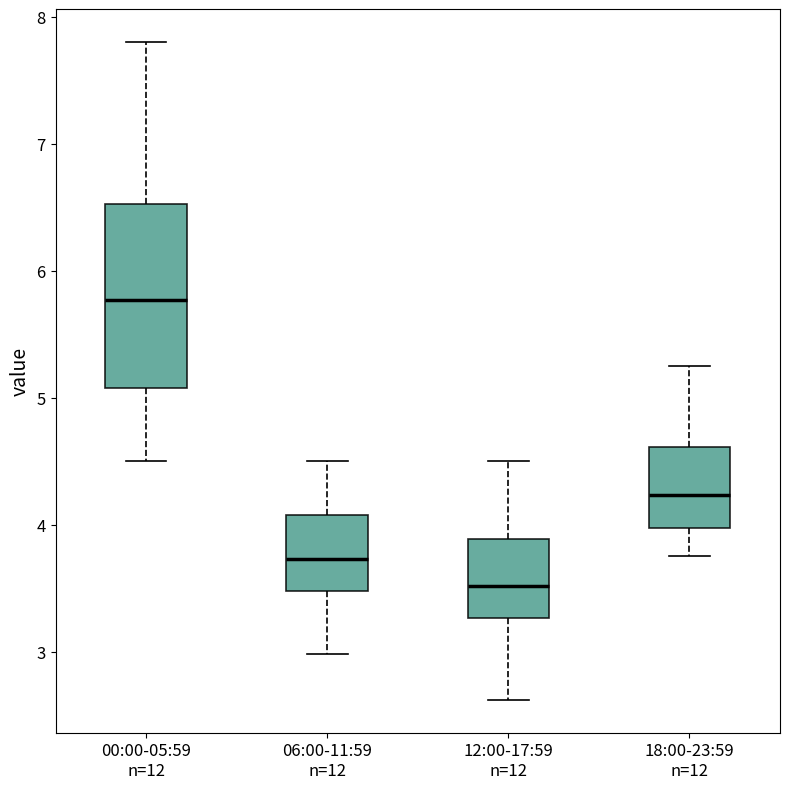

Which box is the tallest, from its lower edge to its upper edge?

00:00-05:59 n=12